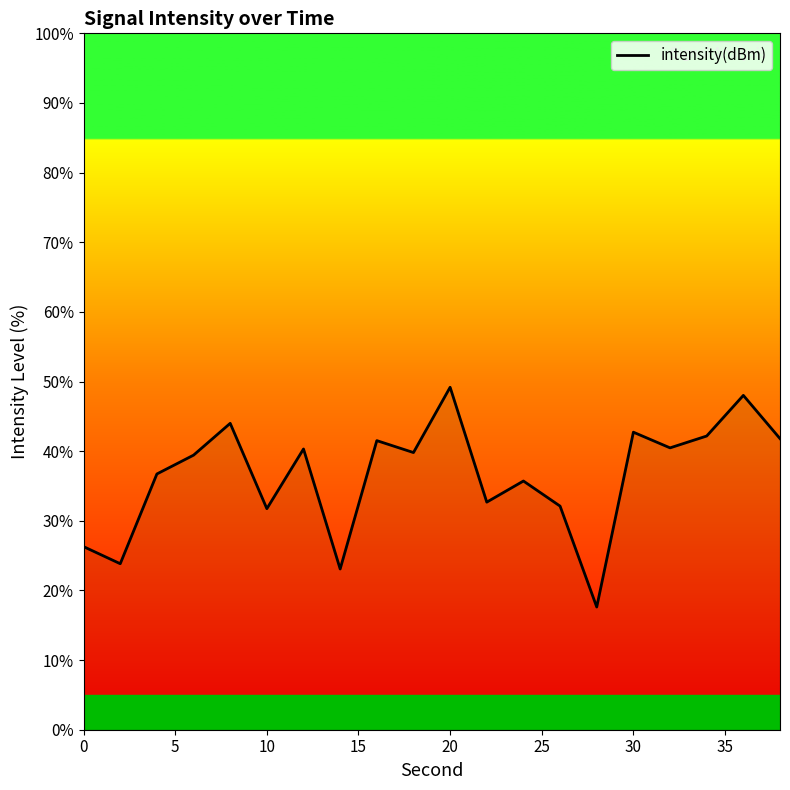

Is this an area chart (filled region under the line)?

No